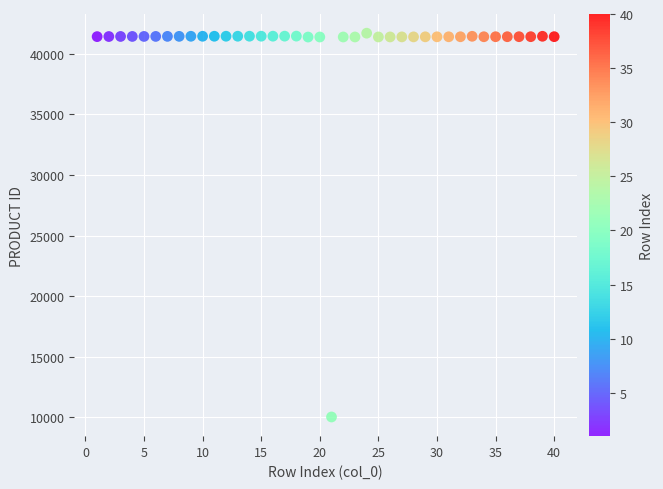

What is the range of Y values (max minus min)?

31646